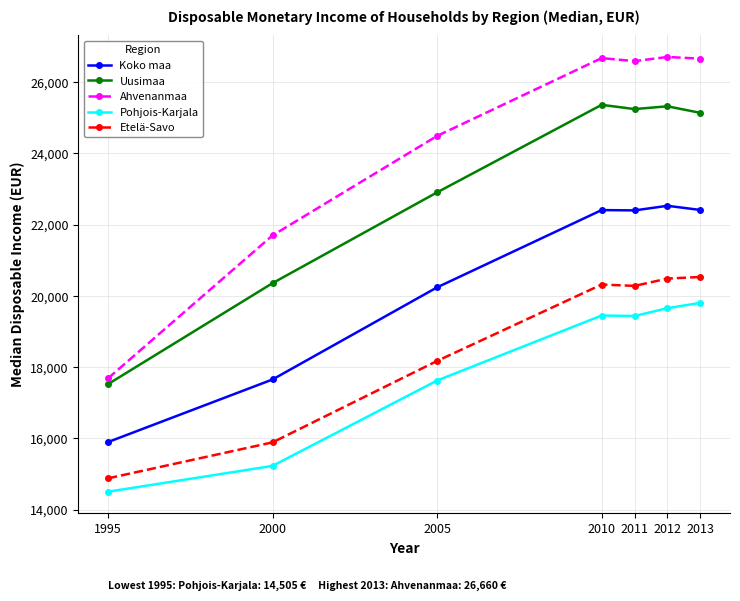

What is the value of the Ahvenanmaa point at the 2nd from the left?

21699